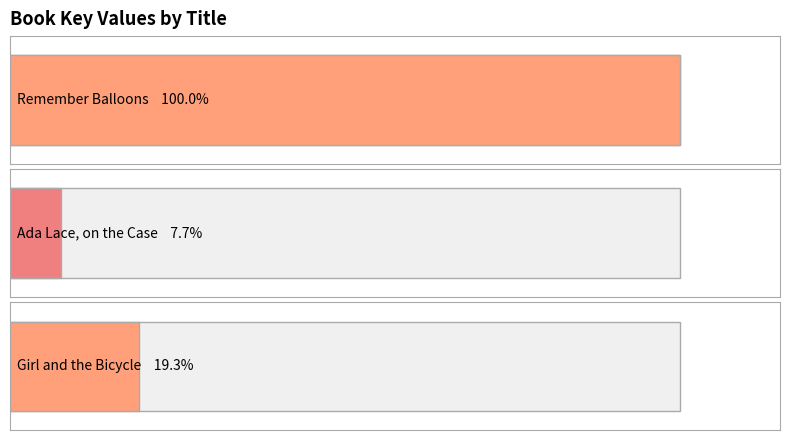

What position from the left is Girl and the Bicycle?

3